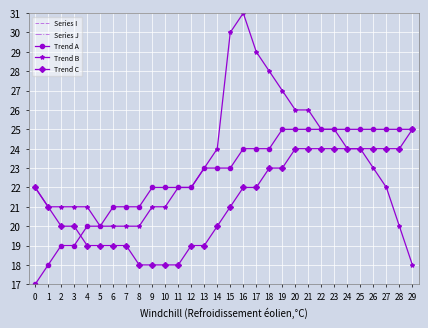

What is the difference between the Trend A values at 15 and 21?

2